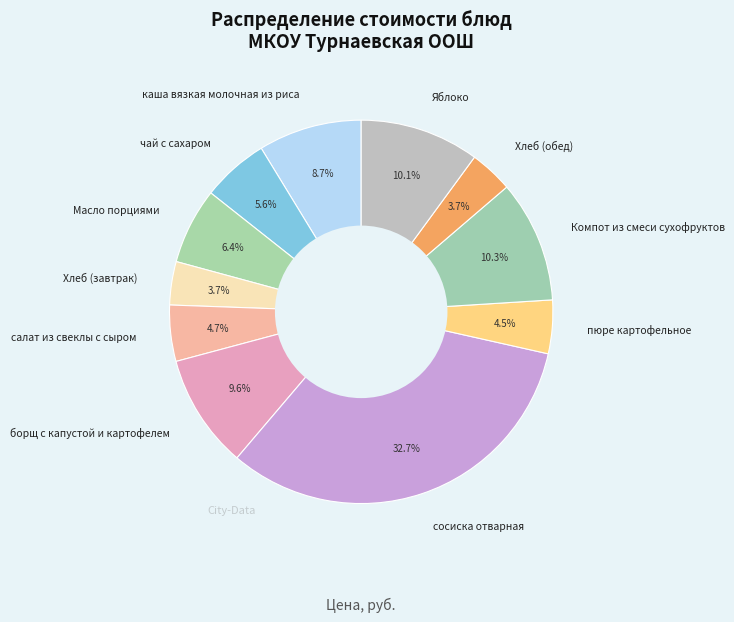

What percentage is the каша вязкая молочная из риса slice, to the nearest percent?

9%